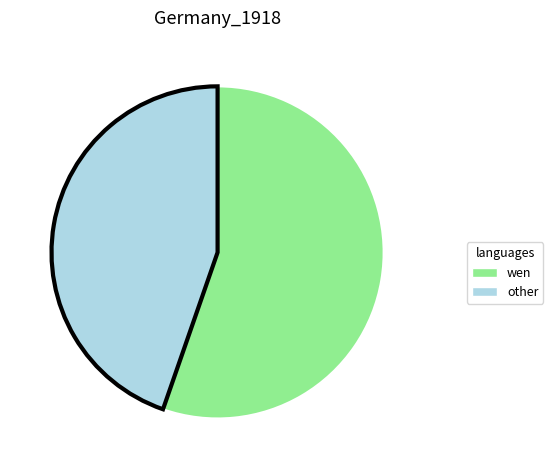

Does any single category account for the majority?

Yes